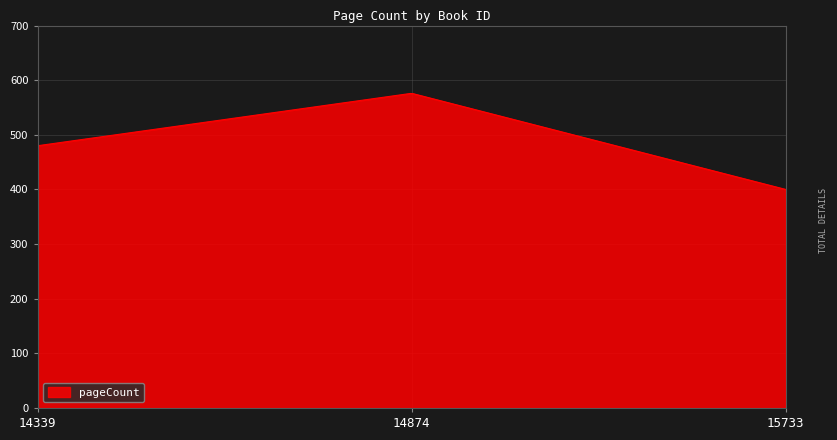

What is the minimum value shown in the chart?

400.0